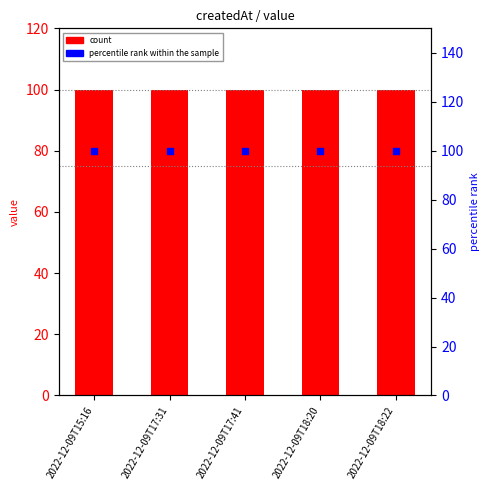

At which category is the sum across all series the highest?

2022-12-09T15:16